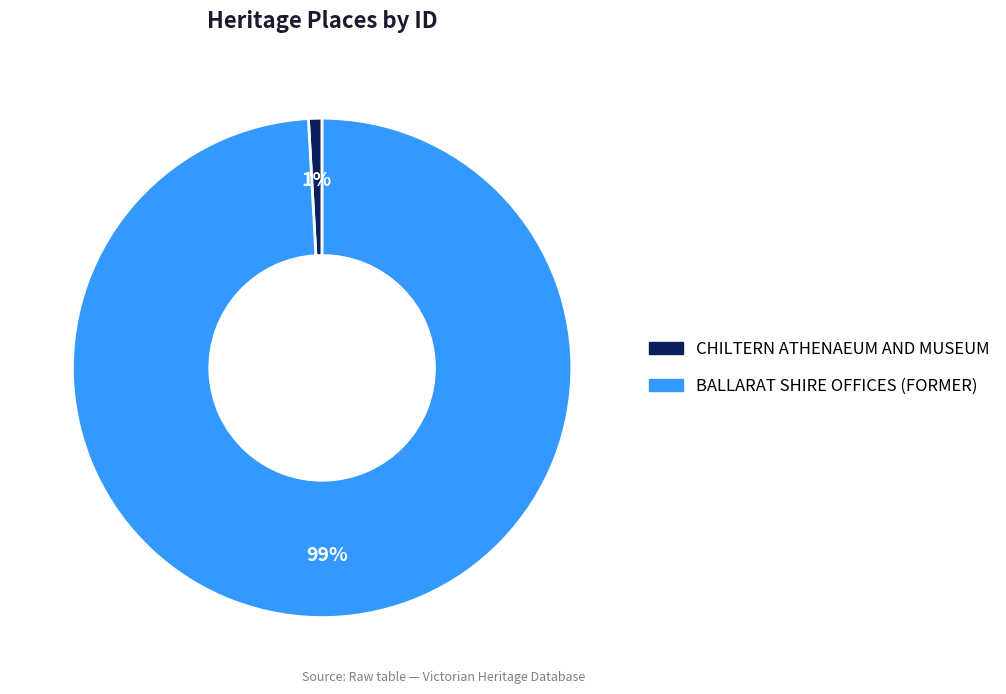

Combined, do BALLARAT SHIRE OFFICES (FORMER) and CHILTERN ATHENAEUM AND MUSEUM account for over 50%?

Yes